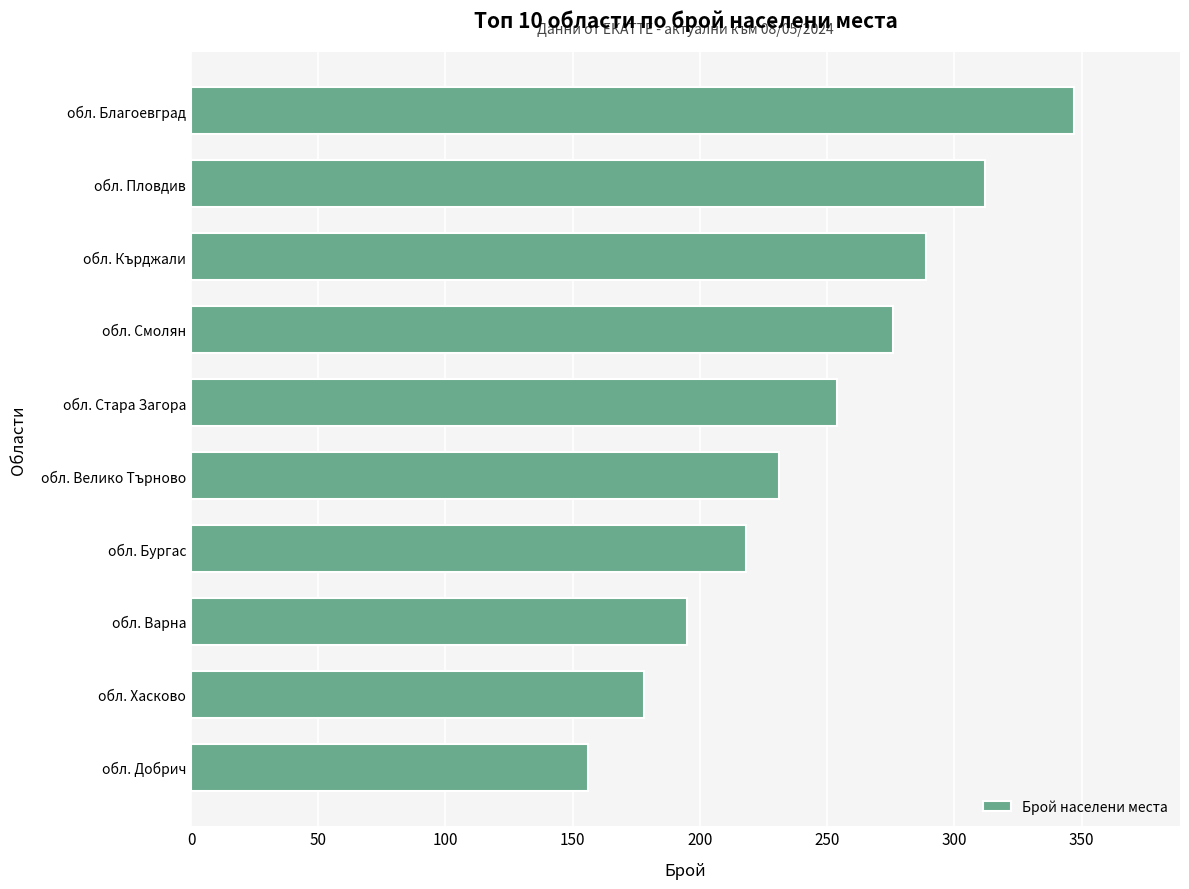

How many data points does each series have?

10